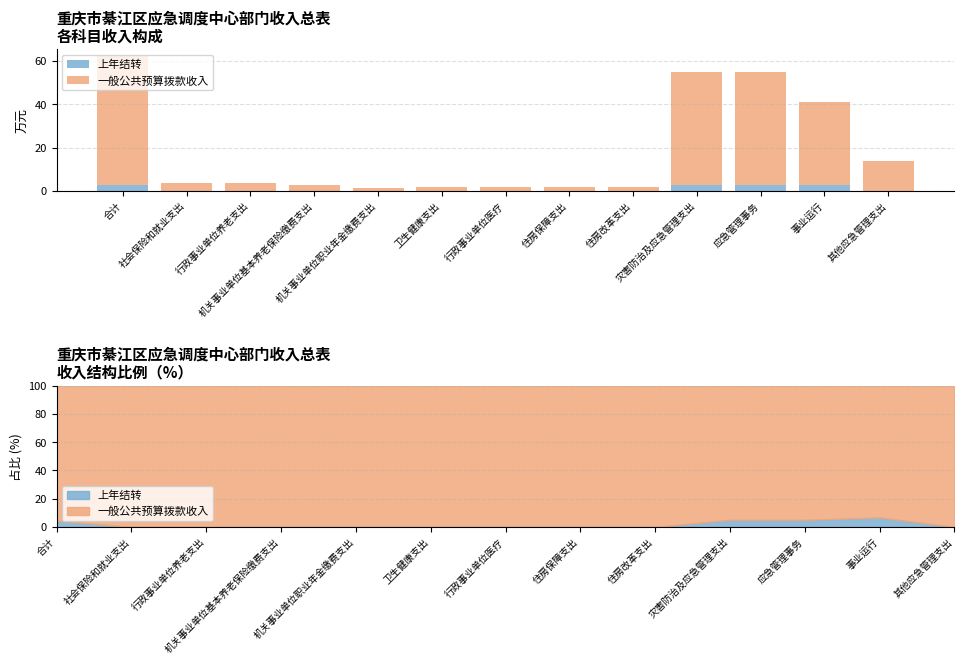

Reading left to right, transcribe all the data shown in this chart.

上年结转: 2.7	0.0	0.0	0.0	0.0	0.0	0.0	0.0	0.0	2.7	2.7	2.7	0.0
一般公共预算拨款收入: 59.5	3.8	3.8	2.5	1.2	1.8	1.8	1.9	1.9	52.0	52.0	38.3	13.7